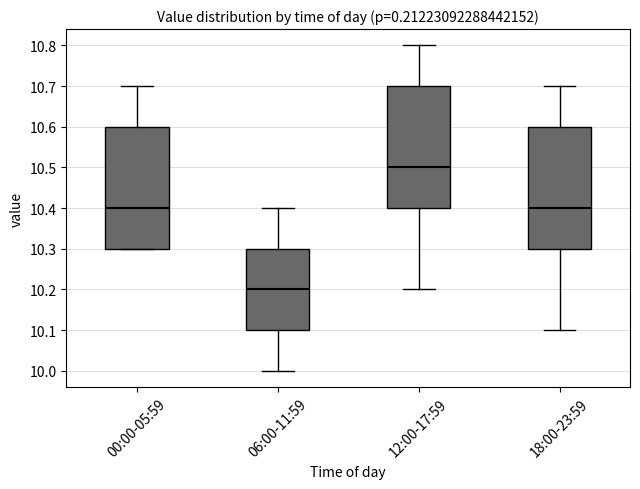

Where is the upper edge of the box for 18:00-23:59 on the y-axis? The values are not printed on the chart, so give them approximately, as read against the axis.

10.6